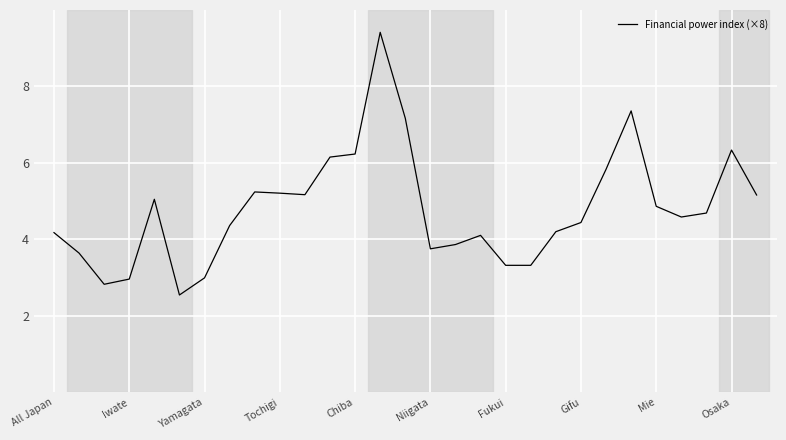

What is the minimum value shown in the chart?

2.5